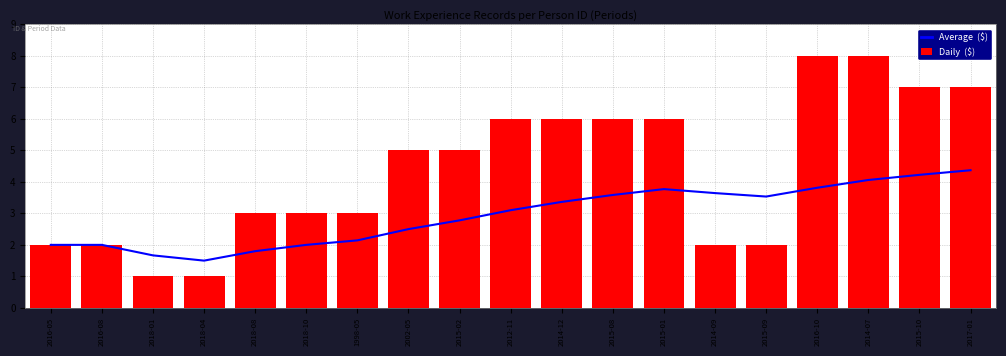

Which category has the lowest value in the Daily  ($) series?

2018-01